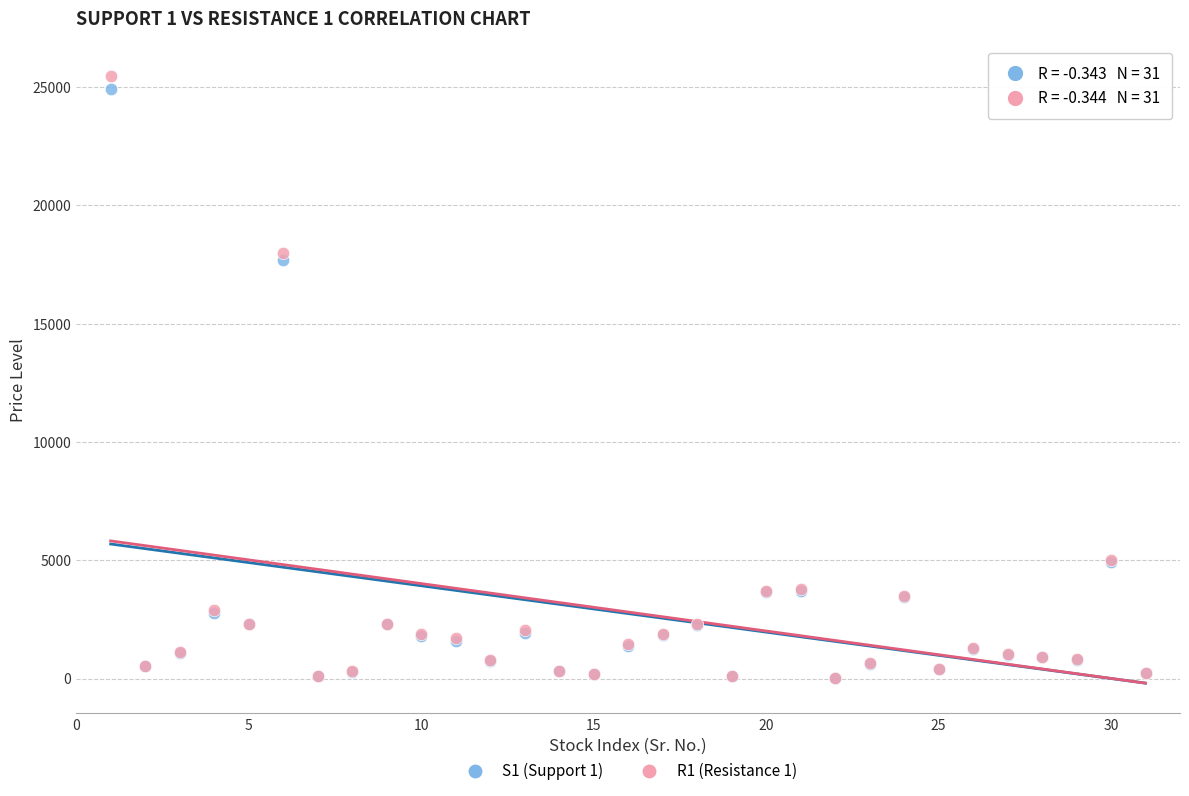

What are all the series names shown in the legend?

S1 (Support 1), R1 (Resistance 1)